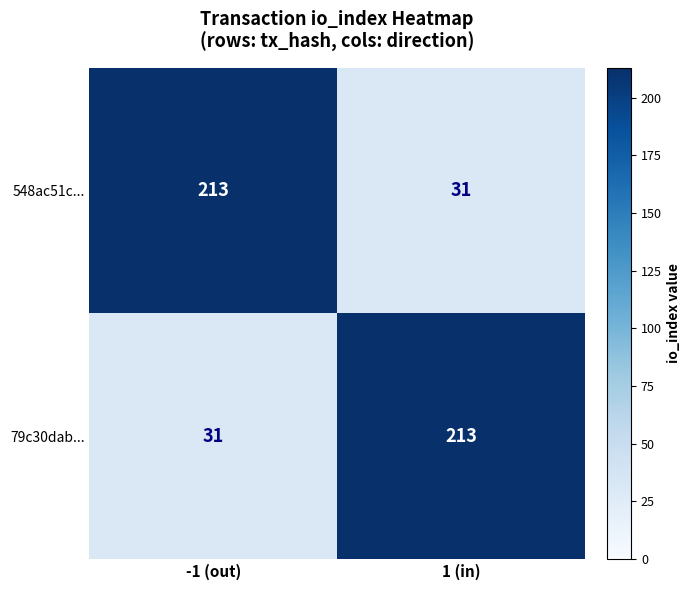

What is the sum of the 79c30dab... values at -1 (out) and 1 (in)?

244